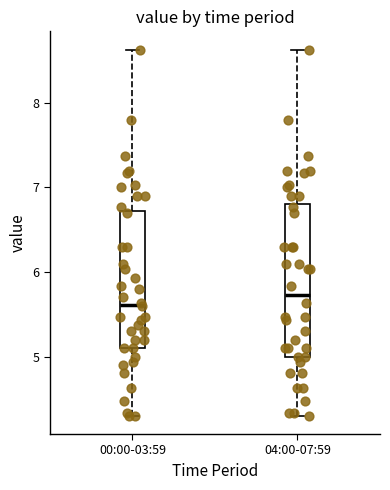

Where does the median line of the box for 04:00-07:59 sit on the y-axis? The values are not printed on the chart, so give them approximately, as read against the axis.

5.7